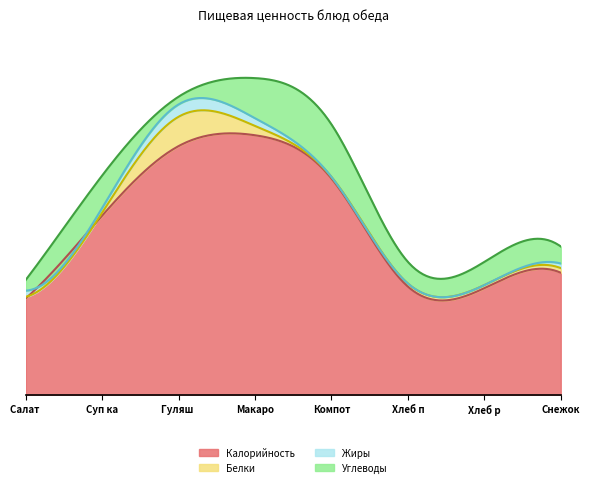

True or false: Калорийность and Белки cross at least once.

False